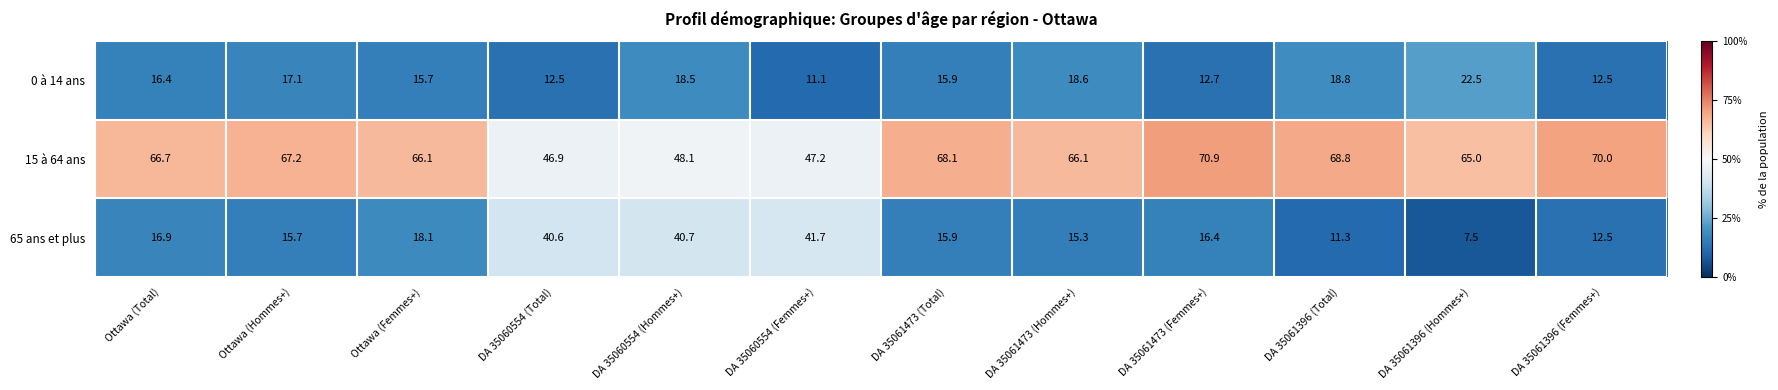

At which label is 65 ans et plus closest to 24?

Ottawa (Femmes+)